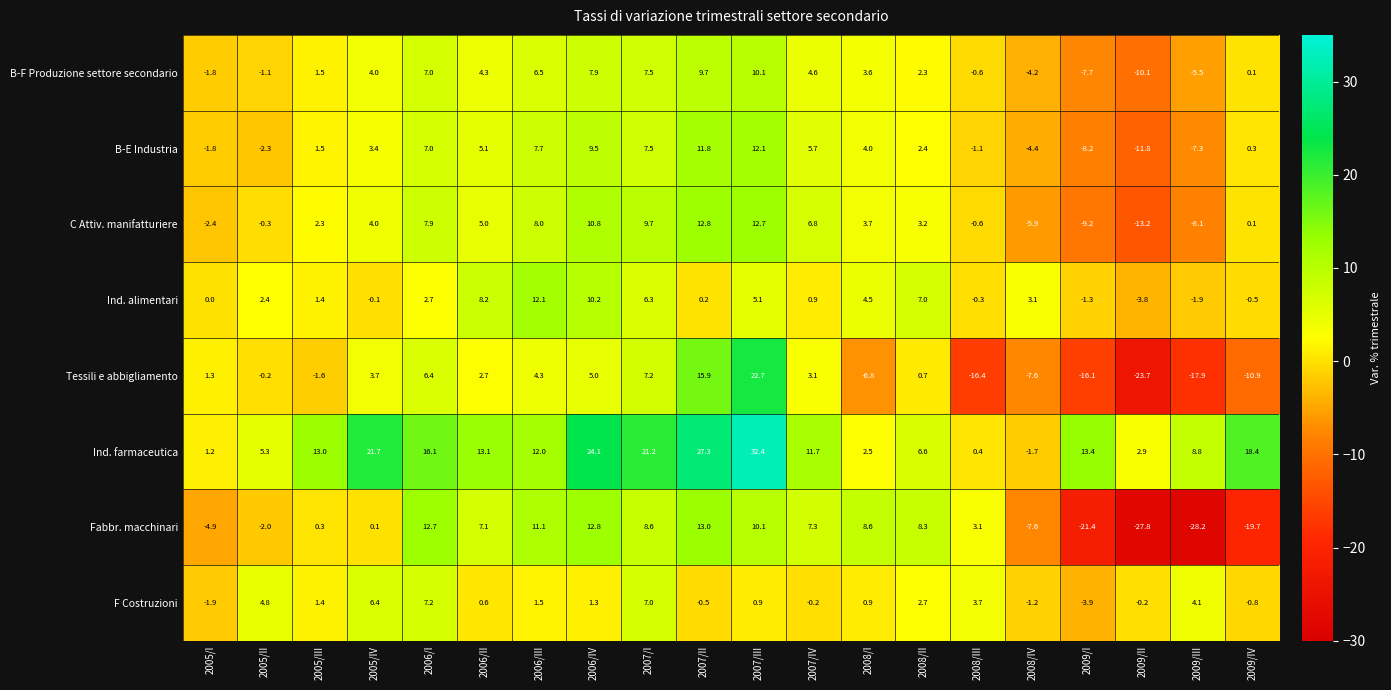

What is the spread (max minus min) of values at 2009/II?

30.7